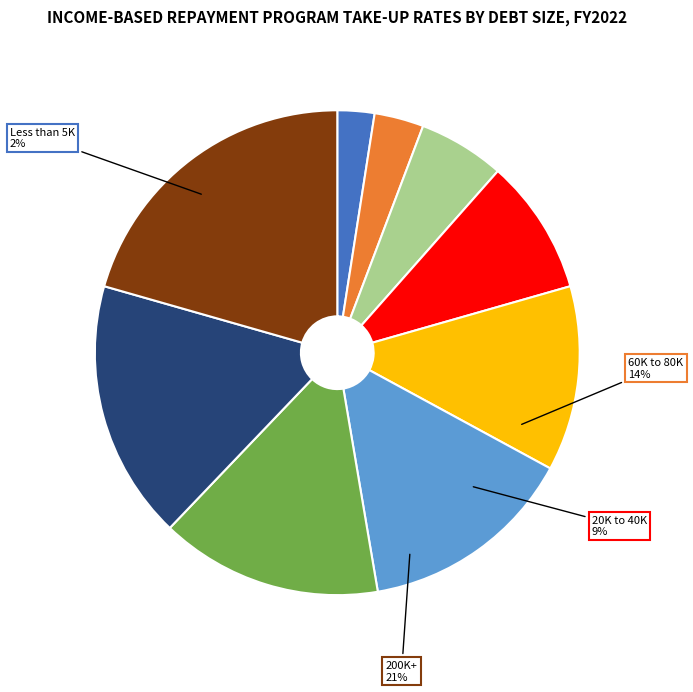

To the nearest percent, what is the difference between the 80K-100K and 10K to 20K slice percentages?

9%